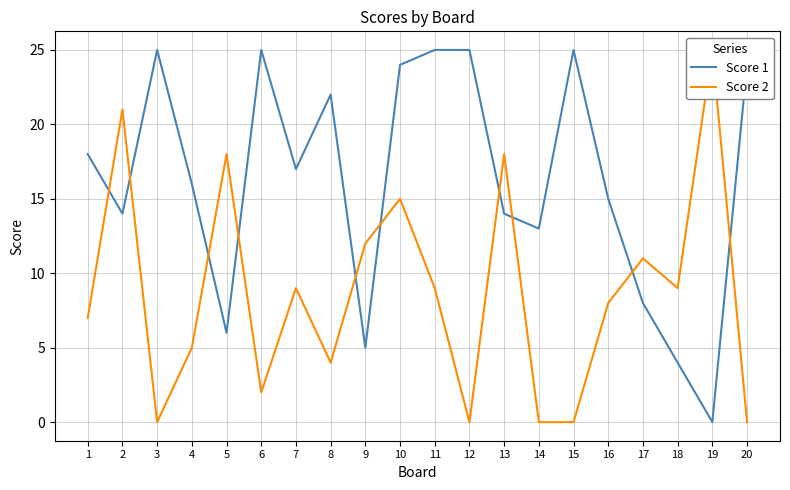

Is the value of Score 2 at 3 greater than the value of Score 1 at 10?

No